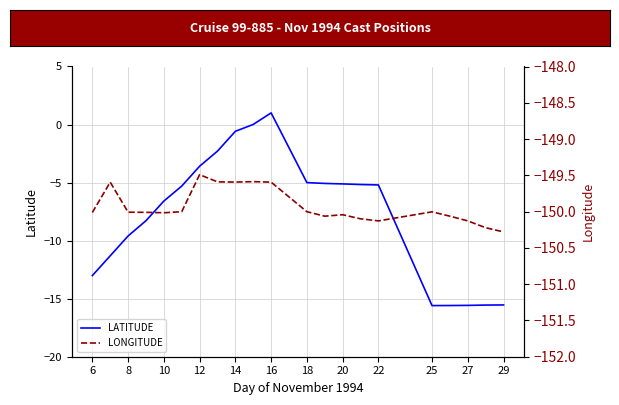

What is the lowest value of the LATITUDE series?

-15.6